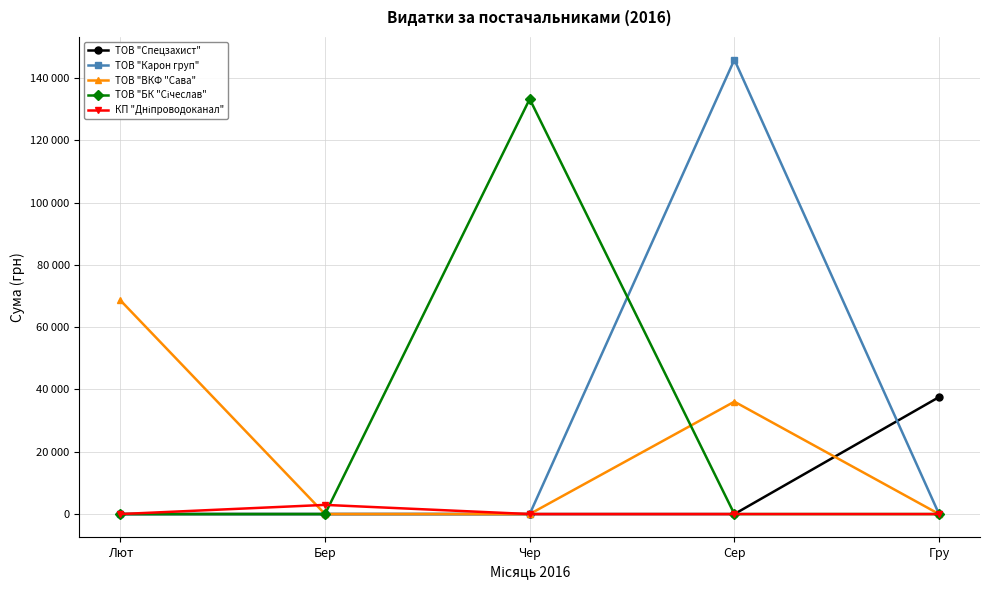

What is the spread (max minus min) of values at Лют?

68625.0